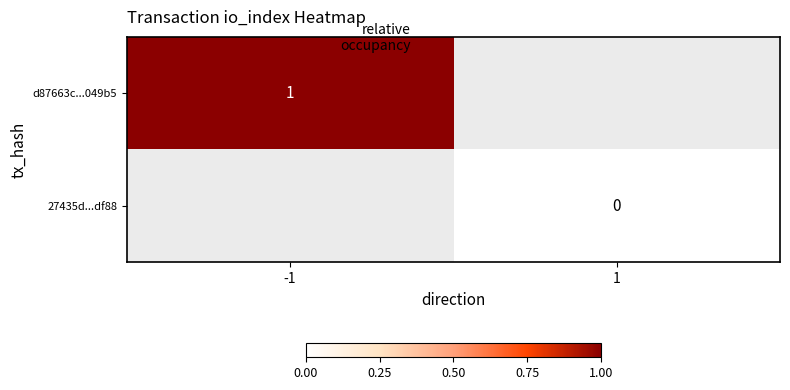

The d87663c...049b5 series shows 1 at -1. True or false?

True